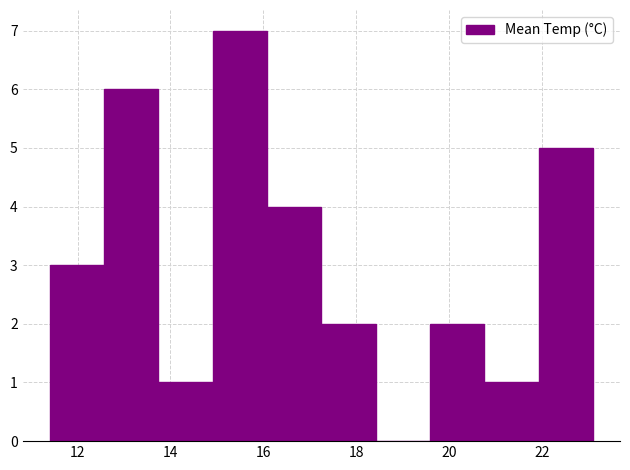

How tall is the bar that spans 17.2 to 18.4 on the x-axis? Neither the bar edges nor the heights are printed on the chart, so give them approximately, as read against the axes.

2